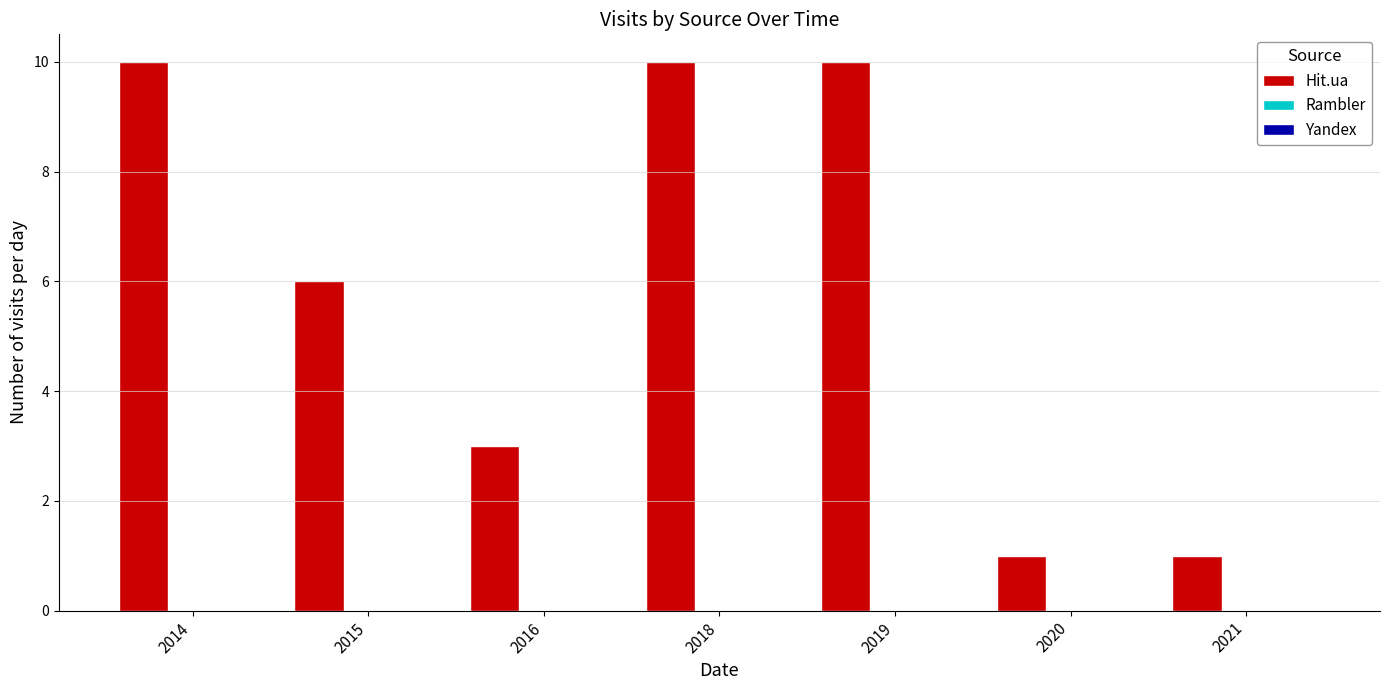

What is the maximum value shown in the chart?

10